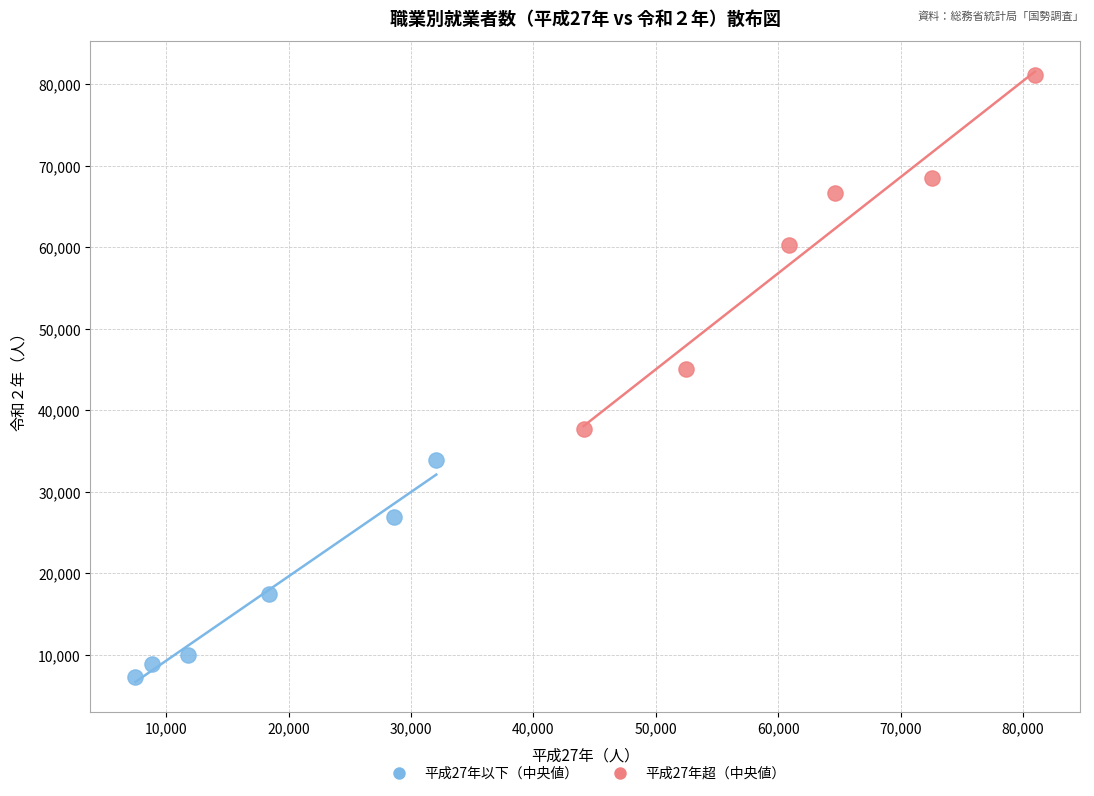

Which series has the largest Y range (max minus min)?

平成27年超（中央値）